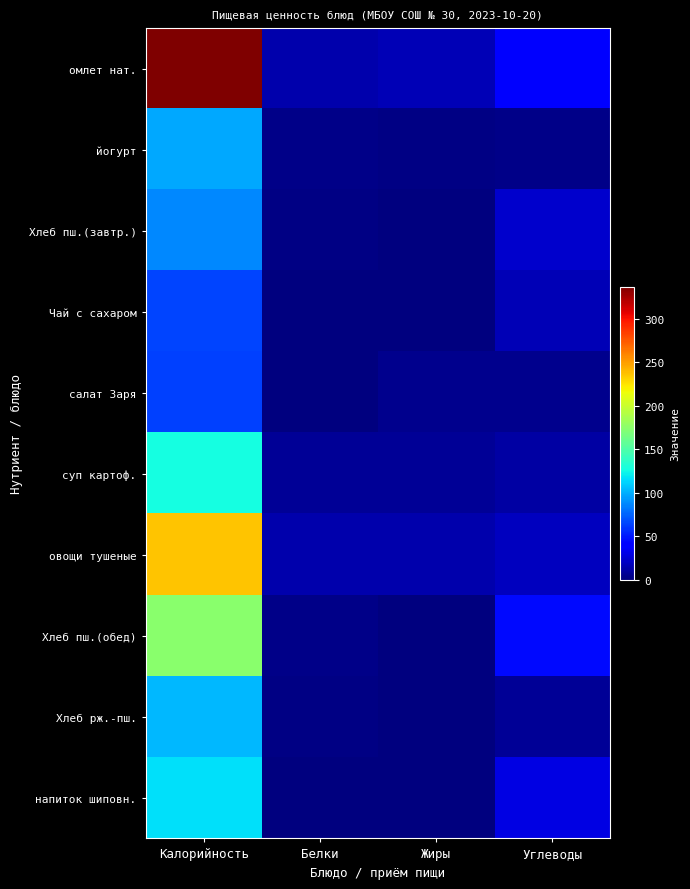

At how many categories does at least one series exceed 245?

1